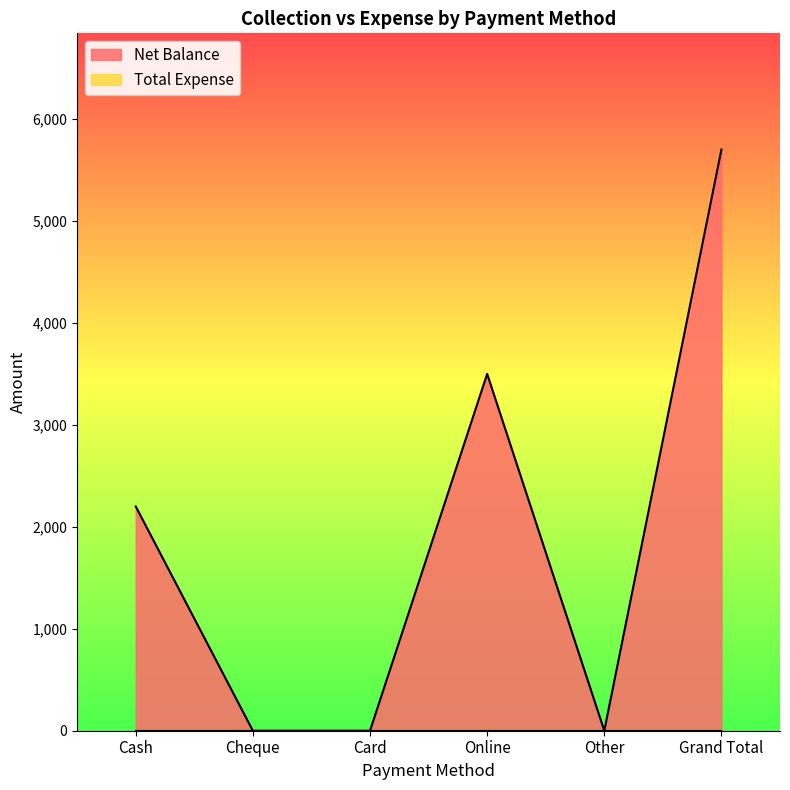

Where is the first local minimum?

Other